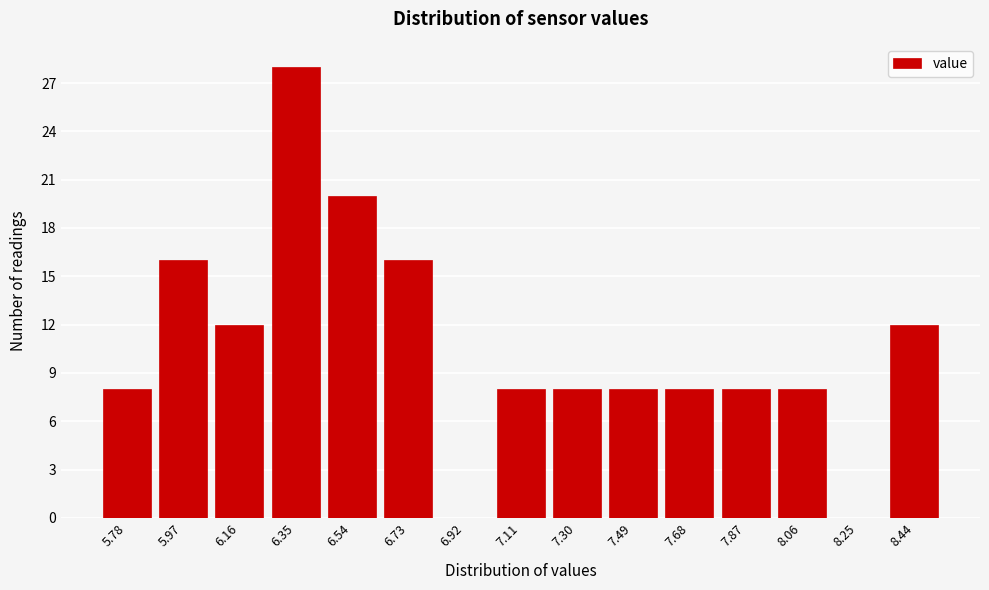

Reading left to right, extract all data points from this chart.

5.78=8	5.97=16	6.16=12	6.35=28	6.54=20	6.73=16	6.92=0	7.11=8	7.30=8	7.49=8	7.68=8	7.87=8	8.06=8	8.25=0	8.44=12